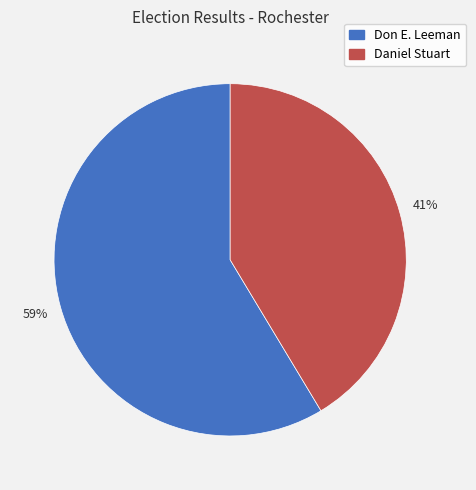

What is the ratio of the value at Don E. Leeman to the value at Daniel Stuart?

1.4